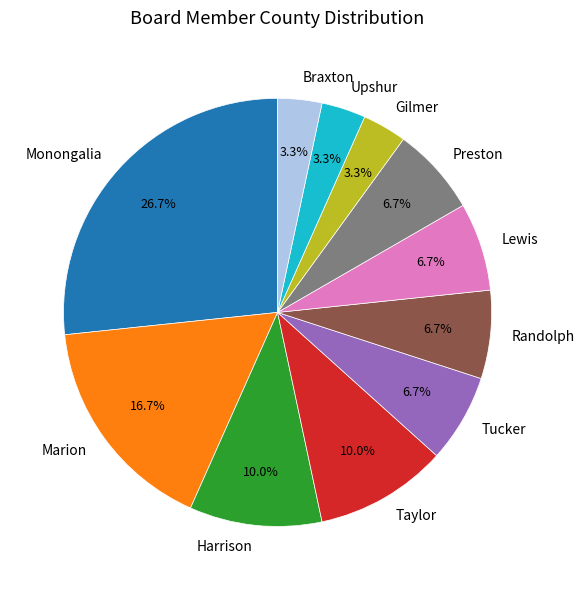

The Gilmer slice represents 15% of the pie. True or false?

False